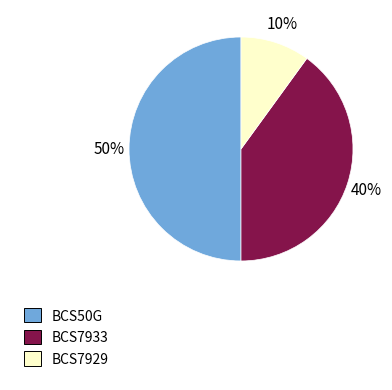

Do BCS50G and BCS7929 together represent more than half of the pie?

Yes